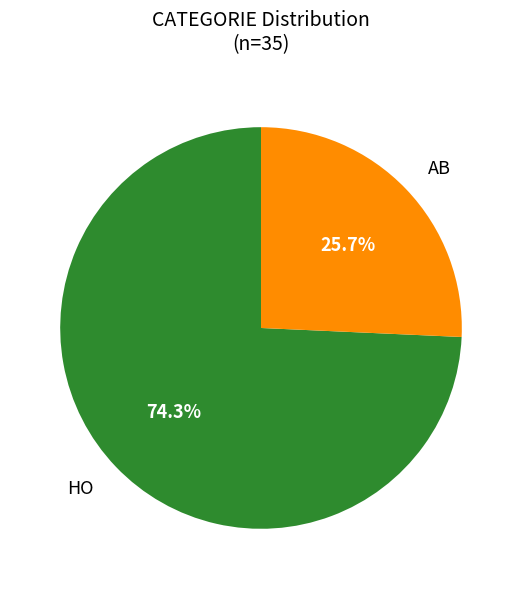

Is there a majority slice in this chart?

Yes